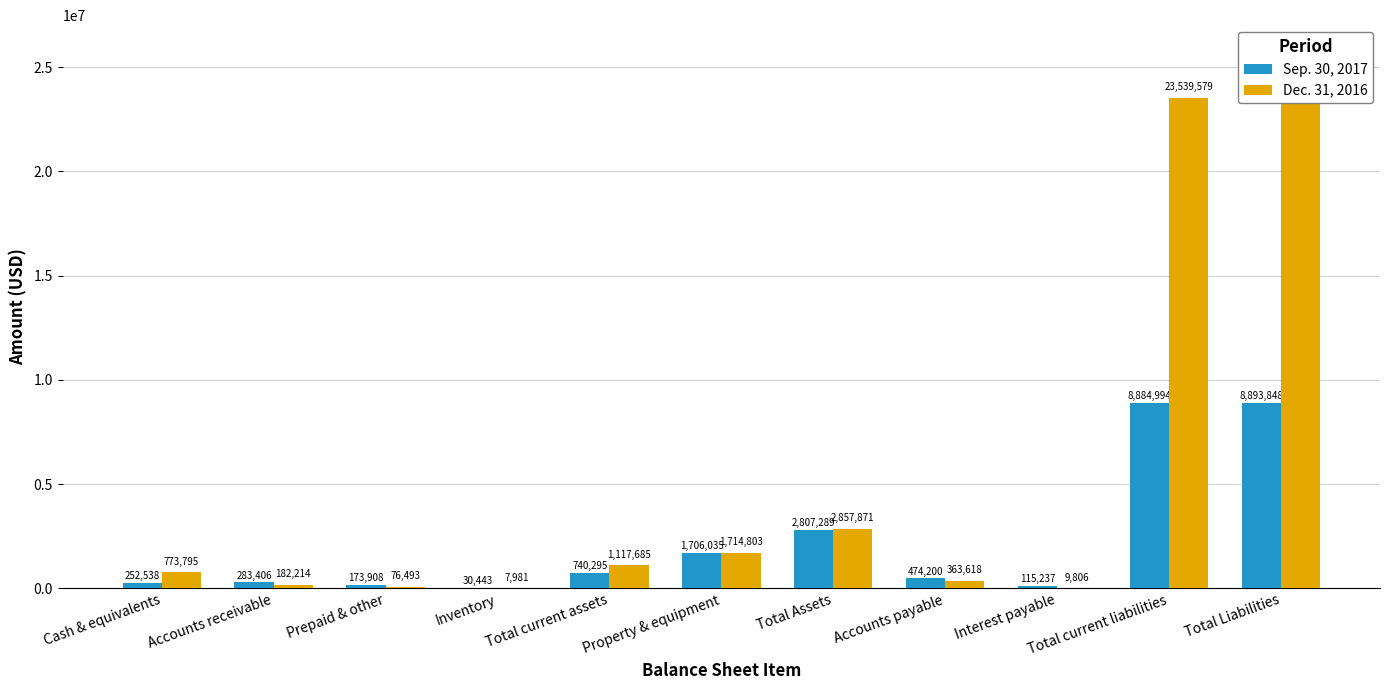

What is the label of the 5th bar from the left?

Total current assets